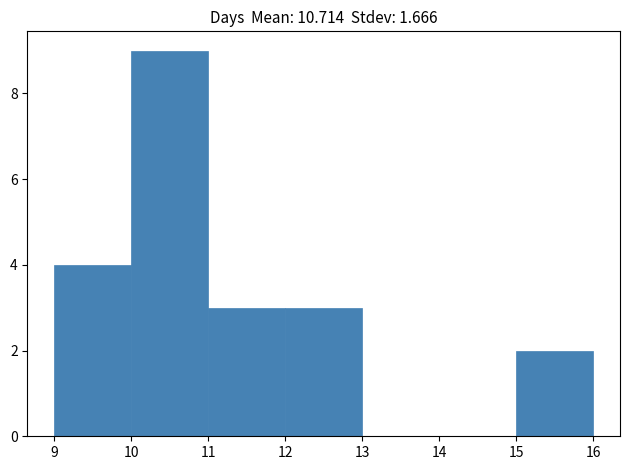

Reading left to right, transcribe this chart: for each bar, give the range it covers on the x-axis and its height. The values are not printed on the chart, so give them approximately, as read against the axis.

9 to 10: 4
10 to 11: 9
11 to 12: 3
12 to 13: 3
13 to 14: 0
14 to 15: 0
15 to 16: 2